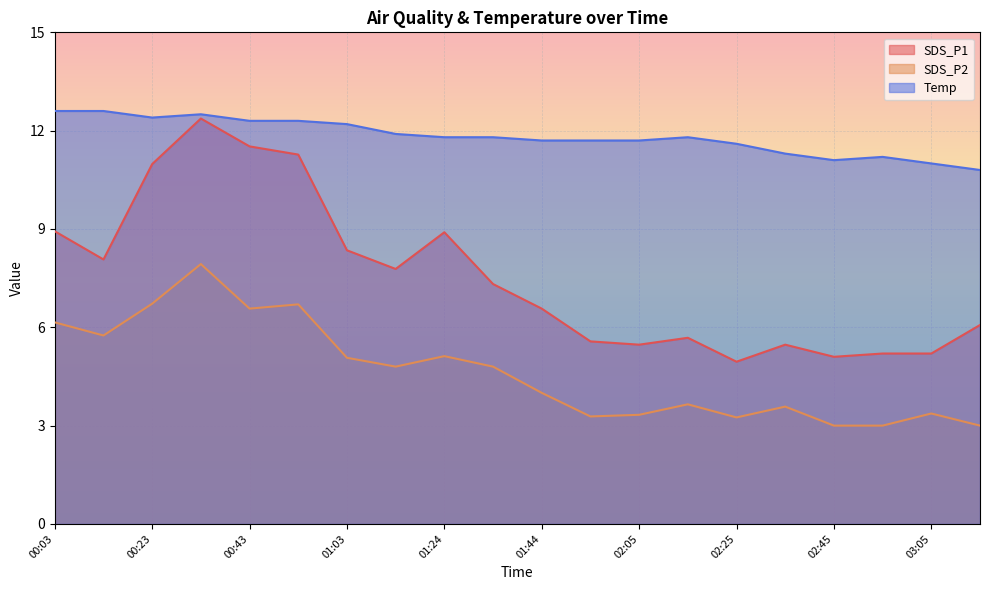

Reading left to right, transcribe all the data shown in this chart.

SDS_P1: 8.9	8.1	11.0	12.4	11.5	11.3	8.3	7.8	8.9	7.3	6.6	5.6	5.5	5.7	5.0	5.5	5.1	5.2	5.2	6.1
SDS_P2: 6.2	5.8	6.7	7.9	6.6	6.7	5.1	4.8	5.1	4.8	4.0	3.3	3.3	3.6	3.2	3.6	3.0	3.0	3.4	3.0
Temp: 12.6	12.6	12.4	12.5	12.3	12.3	12.2	11.9	11.8	11.8	11.7	11.7	11.7	11.8	11.6	11.3	11.1	11.2	11.0	10.8